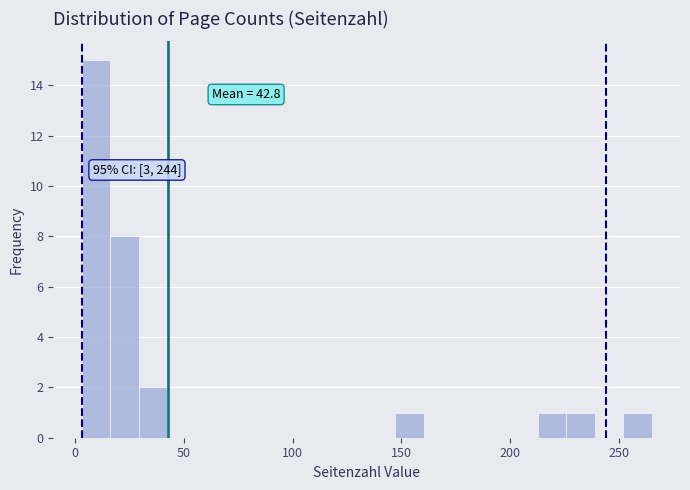

Around what value on the x-axis is the tallest bar? Give the approximate position of its centre, as read against the axis.

10